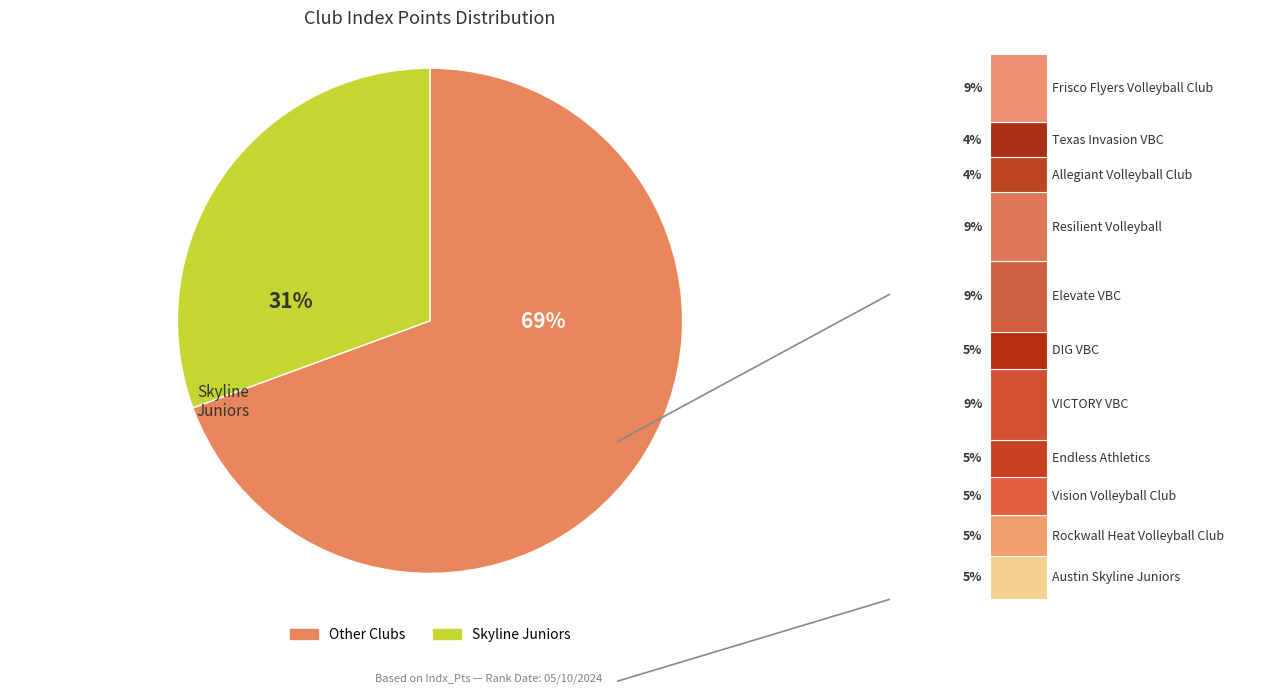

Is Elevate VBC the majority of the pie?

No